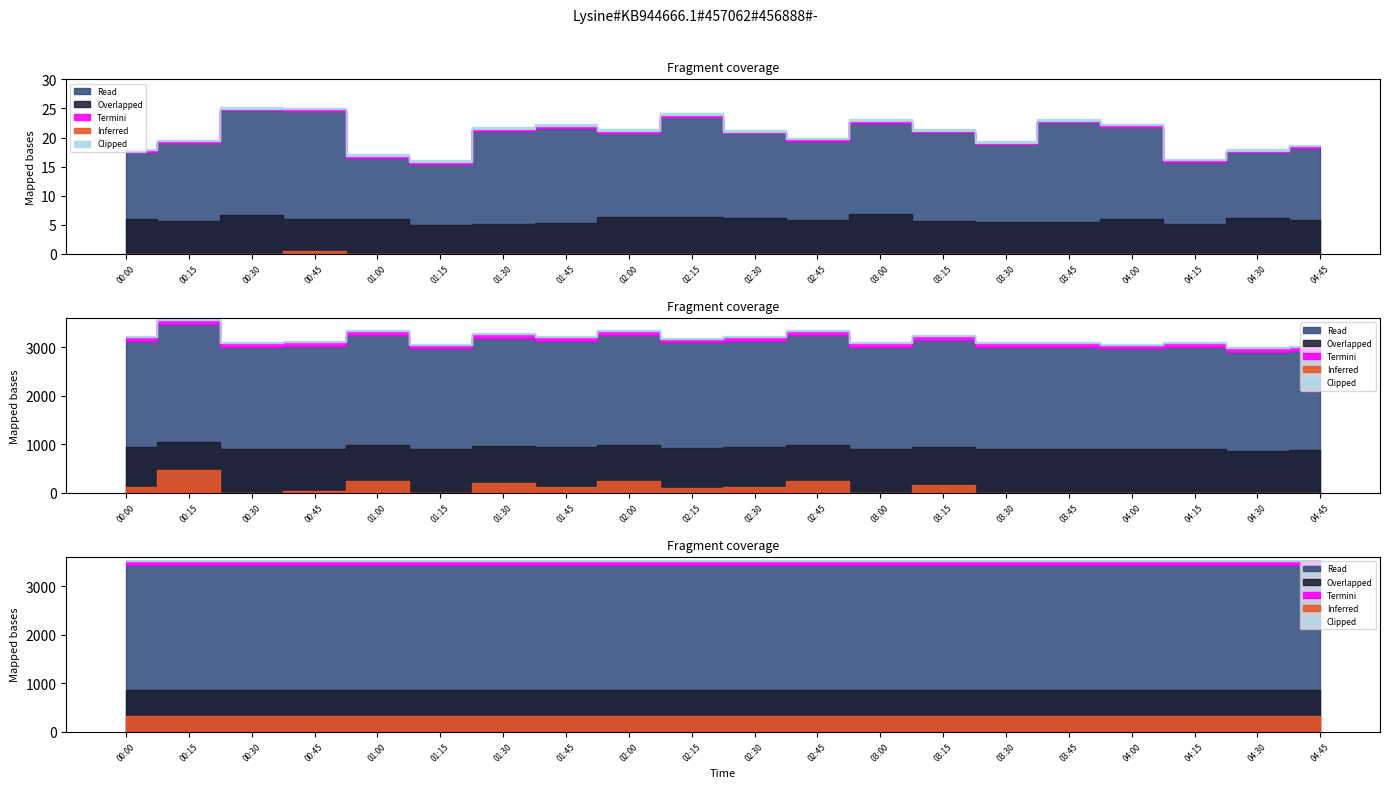

Which has a higher value, 02:45 or 01:00?

02:45